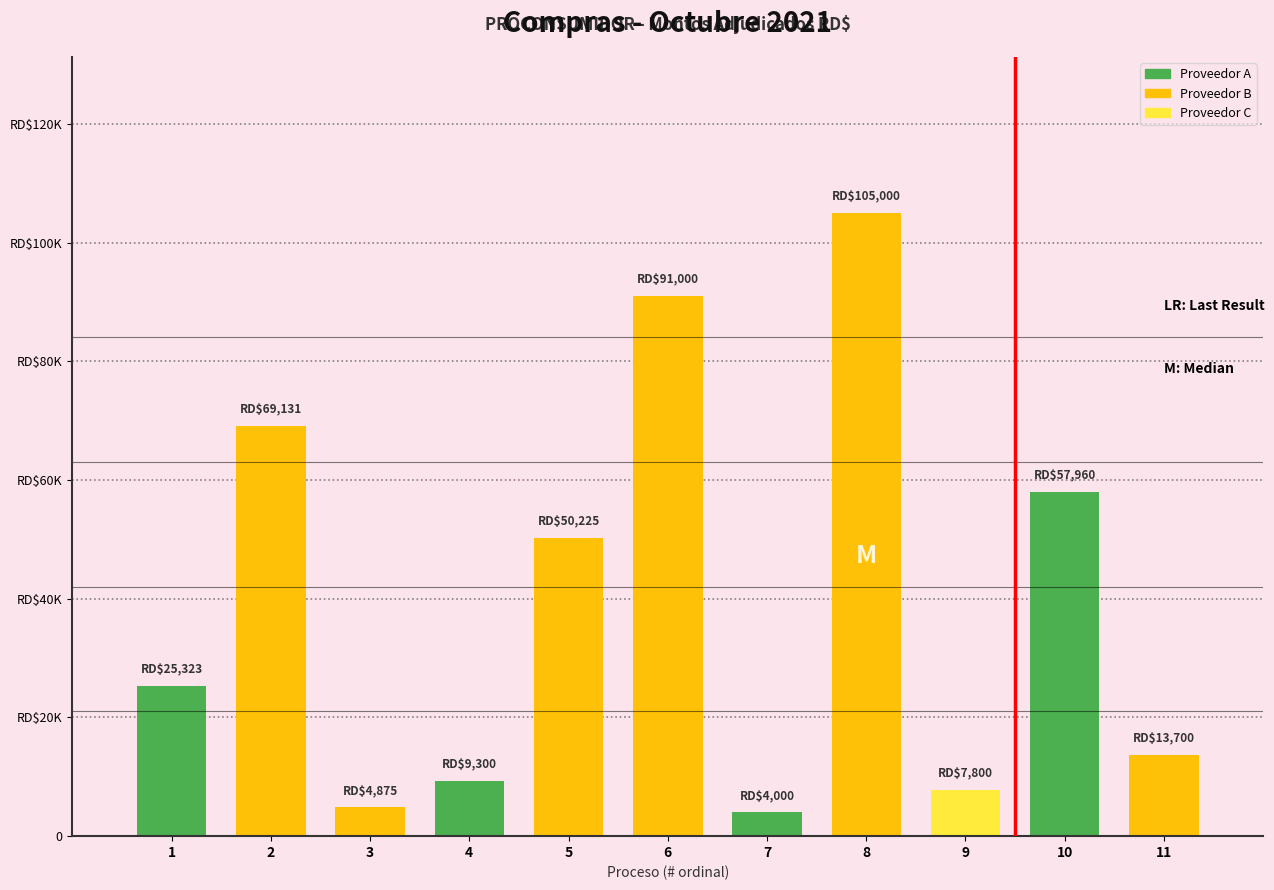

What is the average value?

39846.7